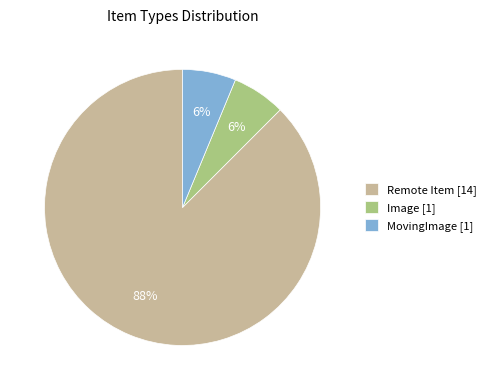

To the nearest percent, what portion does MovingImage [1] represent?

6%